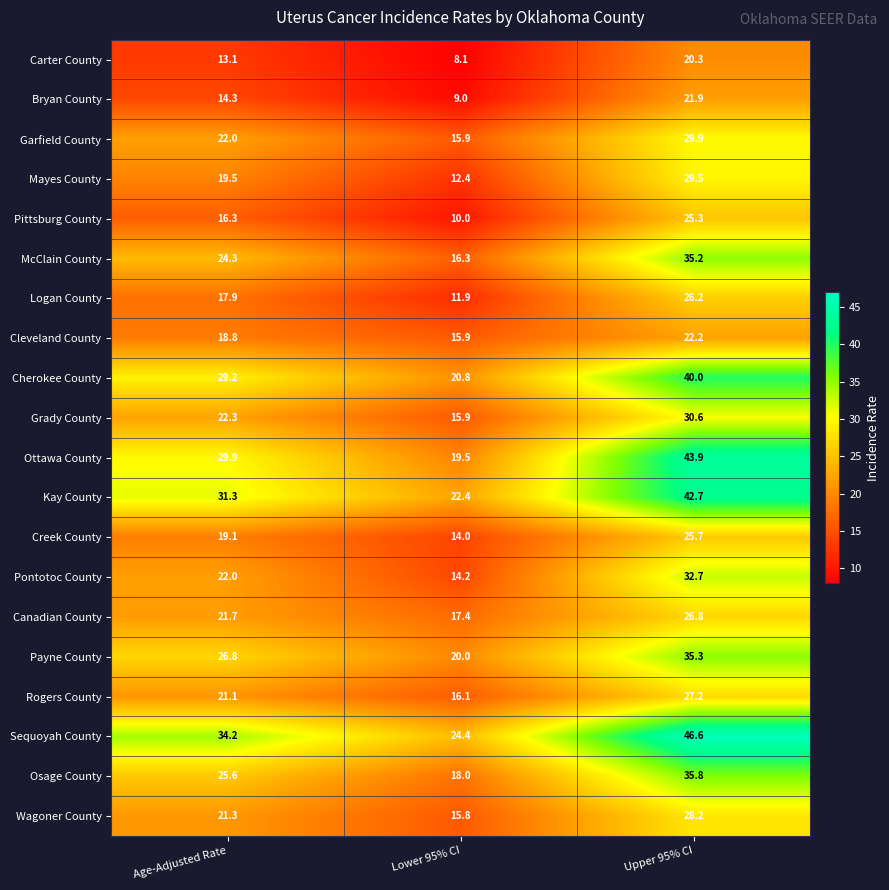

What is the average value of the Grady County series?

22.9